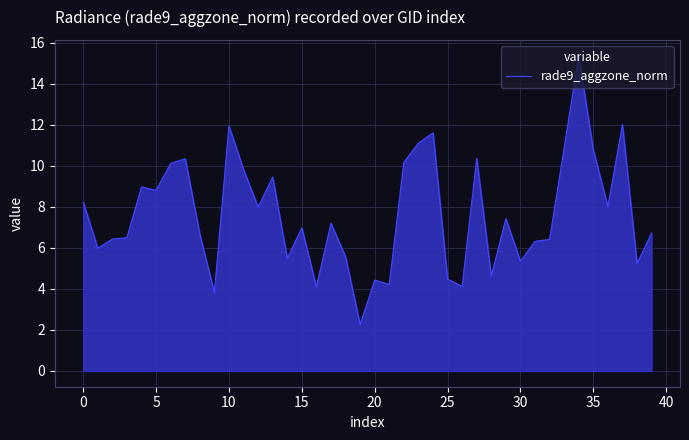

What is the difference between the second highest and second lowest values?

8.2